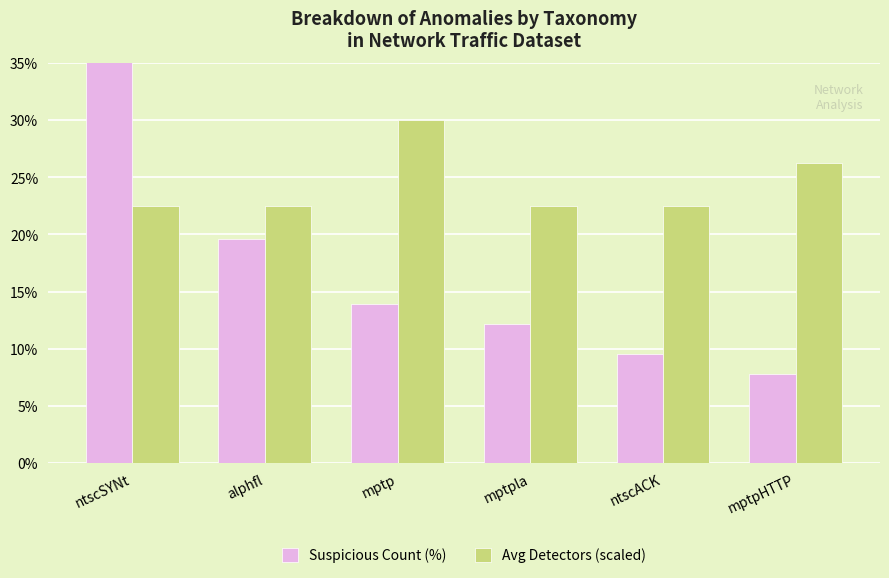

How many bars are there in each group?

2